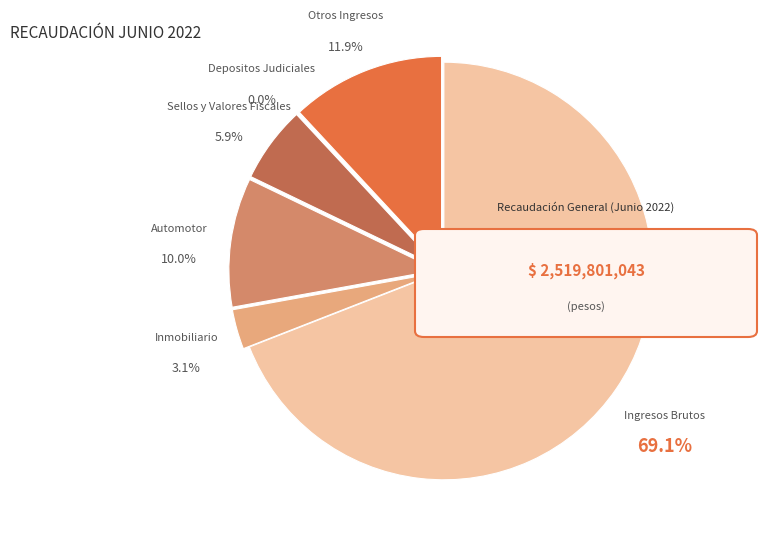

Which category has the biggest portion of the pie?

Ingresos Brutos